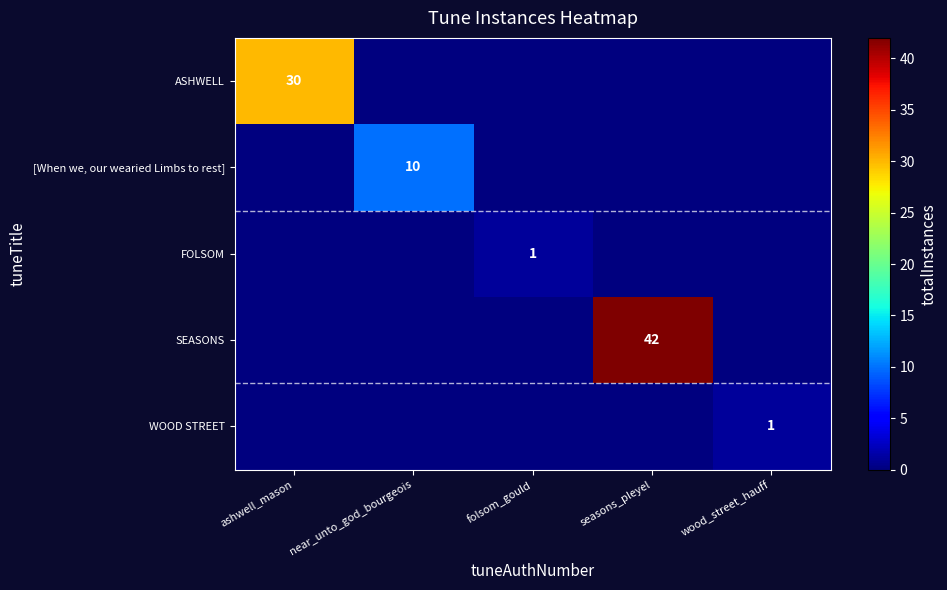

True or false: FOLSOM has a value of 1 at folsom_gould.

True